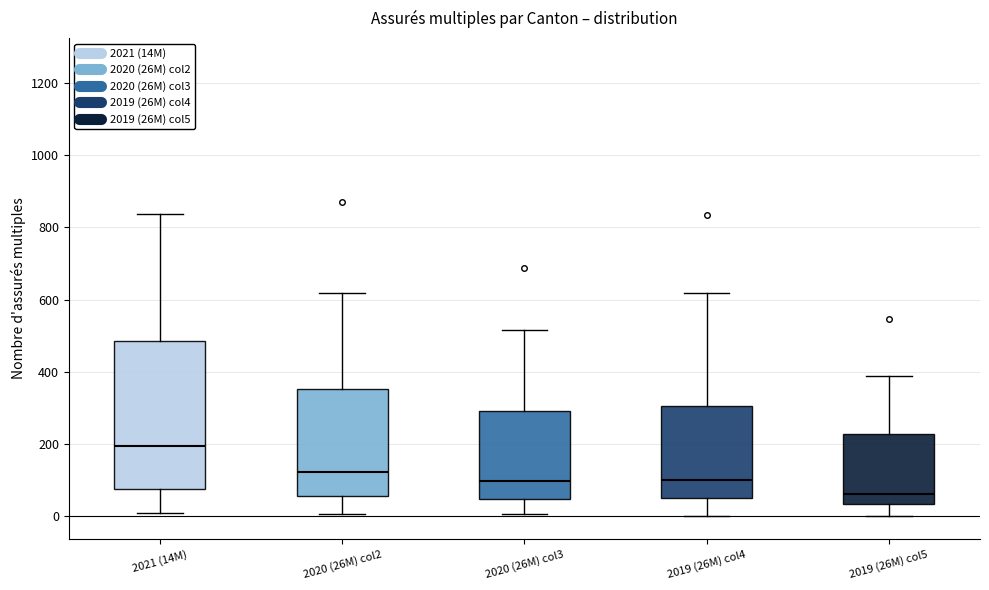

Which box is the tallest, from its lower edge to its upper edge?

2021 (14M)